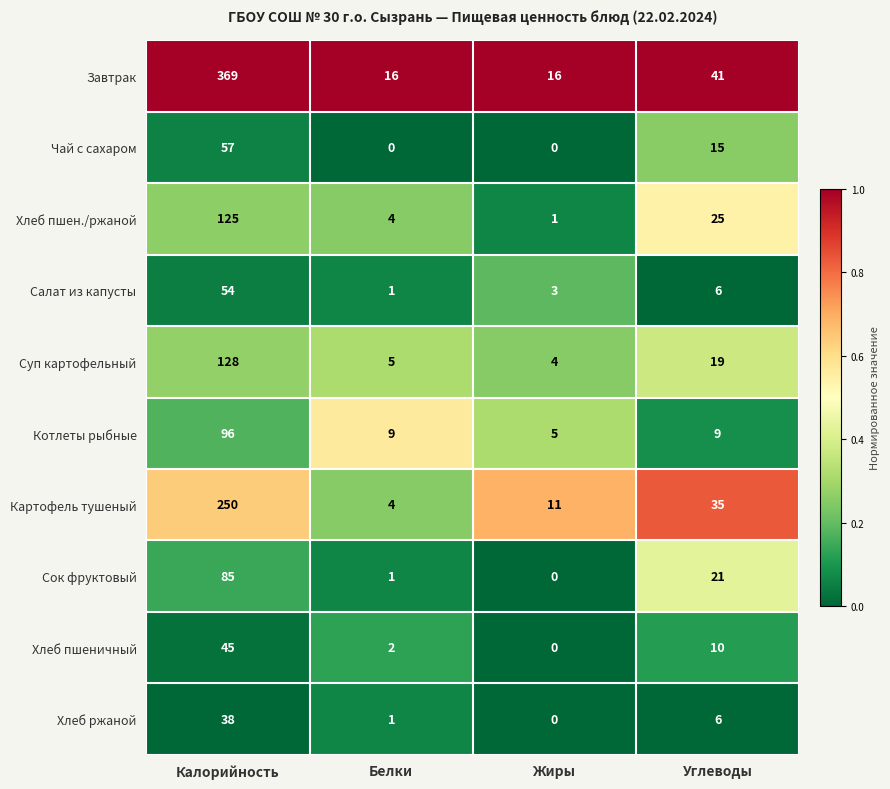

At how many categories does at least one series exceed 0?

4